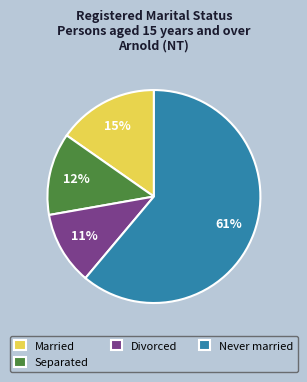

Is there any slice that represents more than half of the pie?

Yes